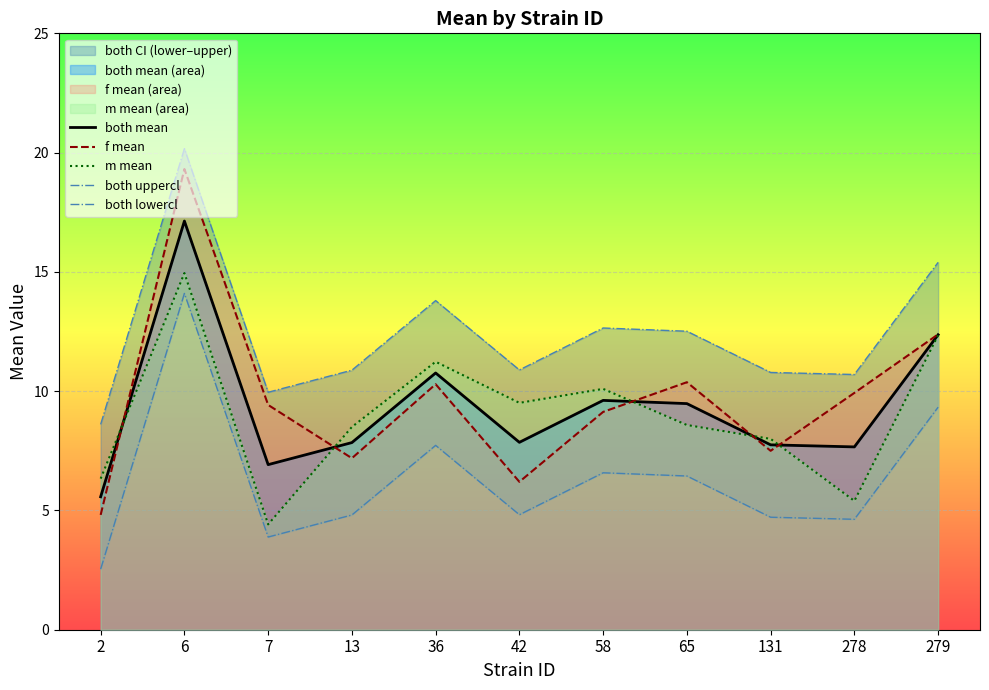

Rank the series by their maximum value, from lowest to highest.

both lowercl, m mean, both mean, f mean, both uppercl